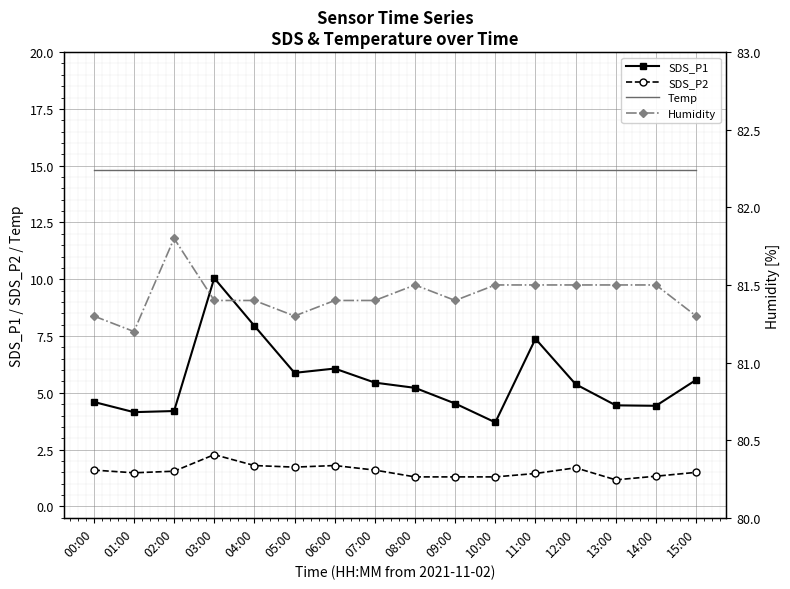

Which series has the largest total across all categories?

Humidity